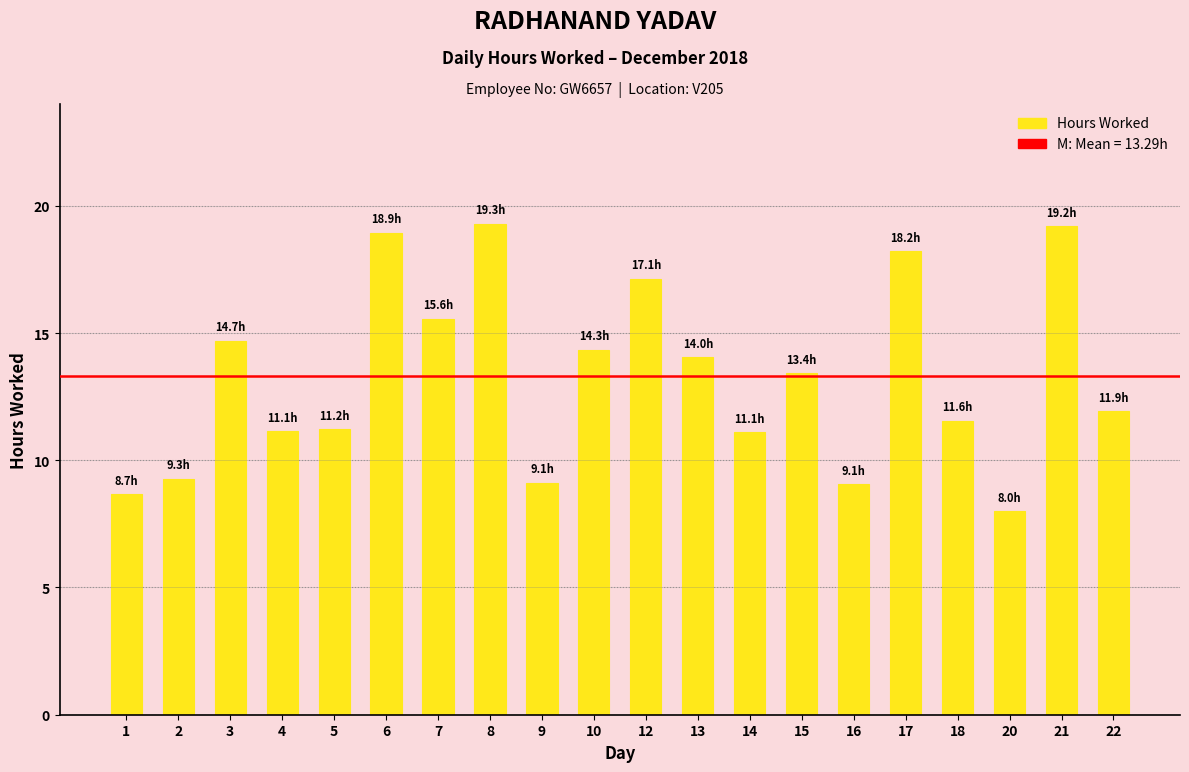

Are the bars horizontal?

No